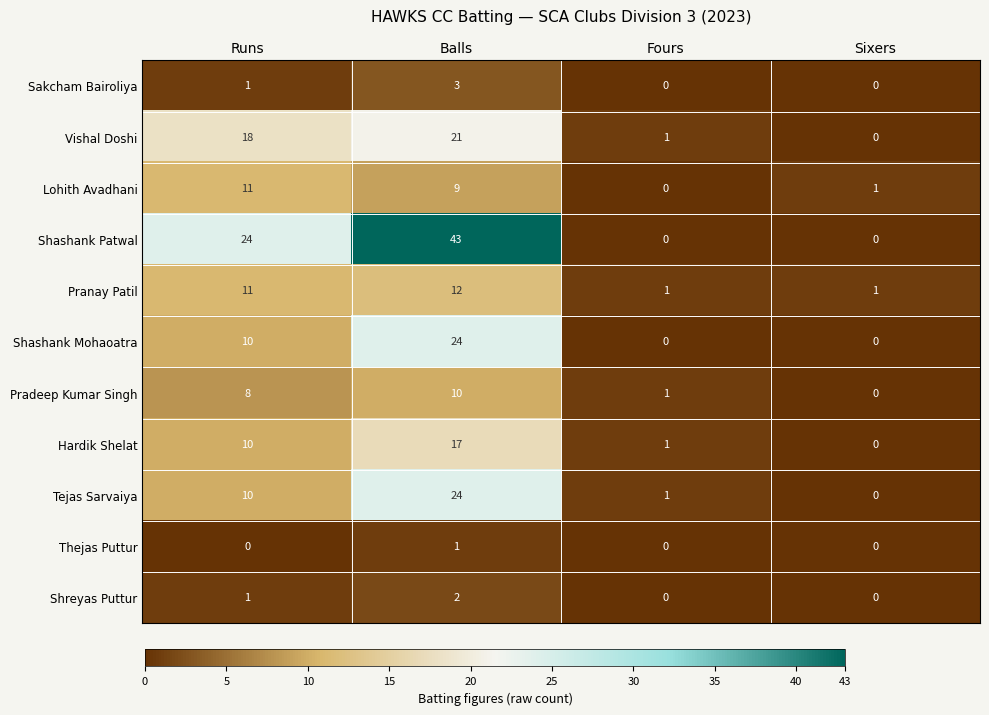

Is it true that Lohith Avadhani equals 6 at Balls?

False